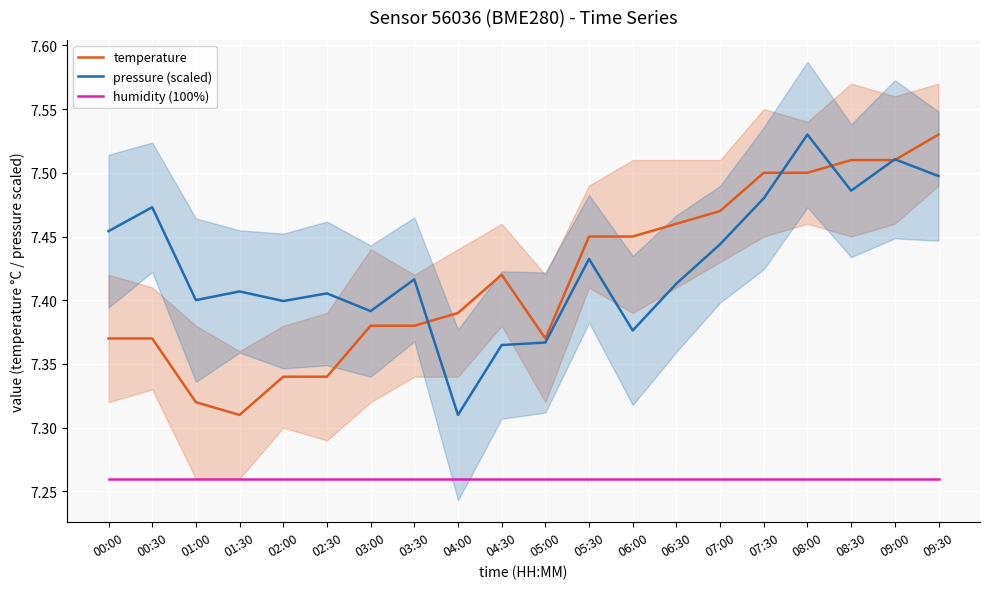

Does the chart display data point markers on the line(s)?

No